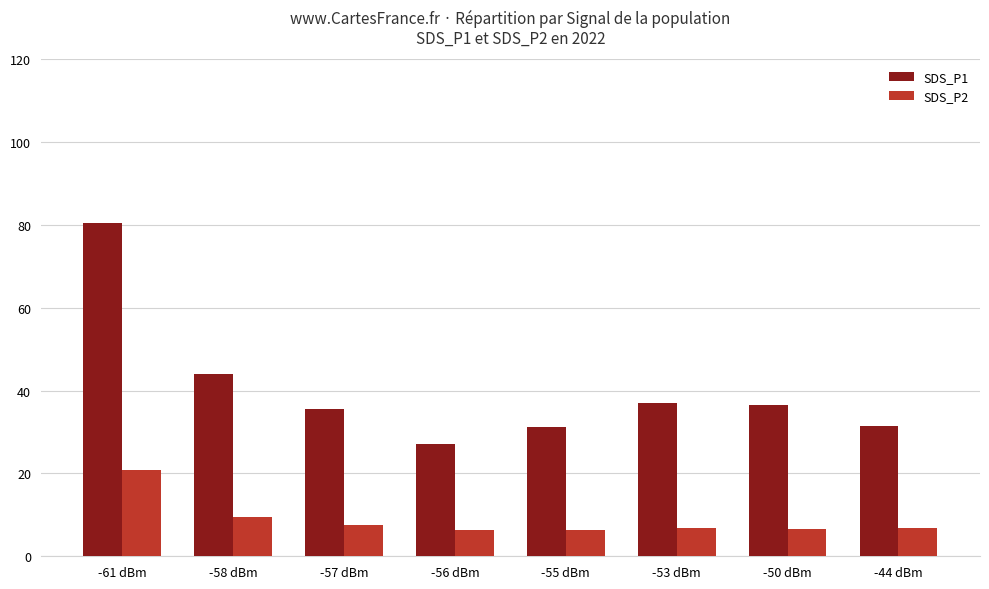

What is the sum of the SDS_P1 values at -53 dBm and -44 dBm?

68.5